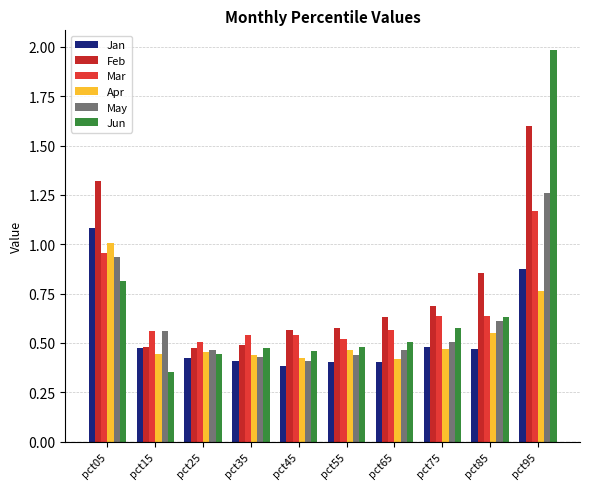

What is the sum of all Jan values?

5.4